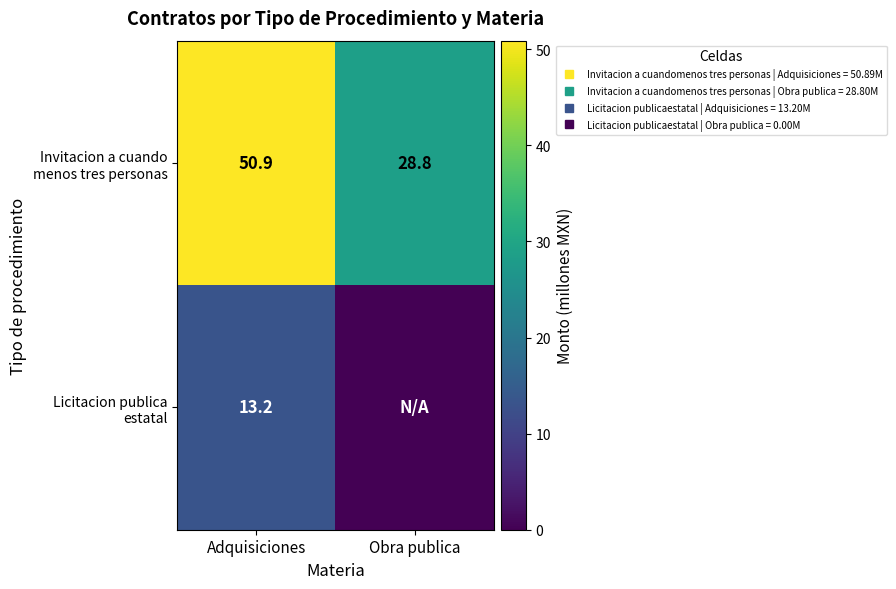

List the labels in order of Licitacion publica estatal value, largest first.

Adquisiciones, Obra publica